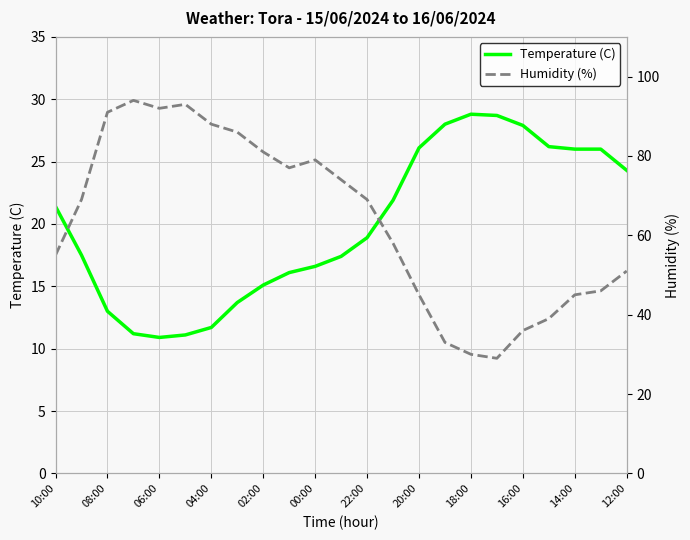

What is the label of the 1st point from the left?

10:00